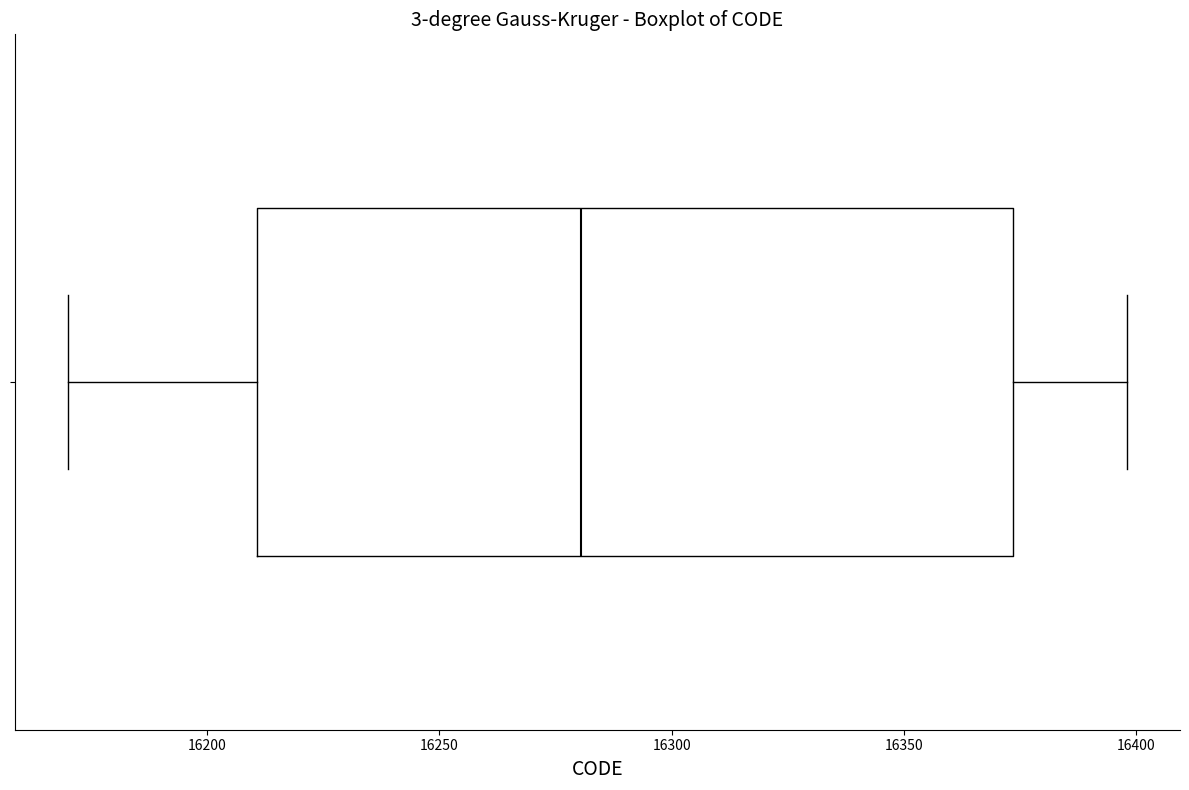

Where does the median line of the box sit on the x-axis? The values are not printed on the chart, so give them approximately, as read against the axis.

16280